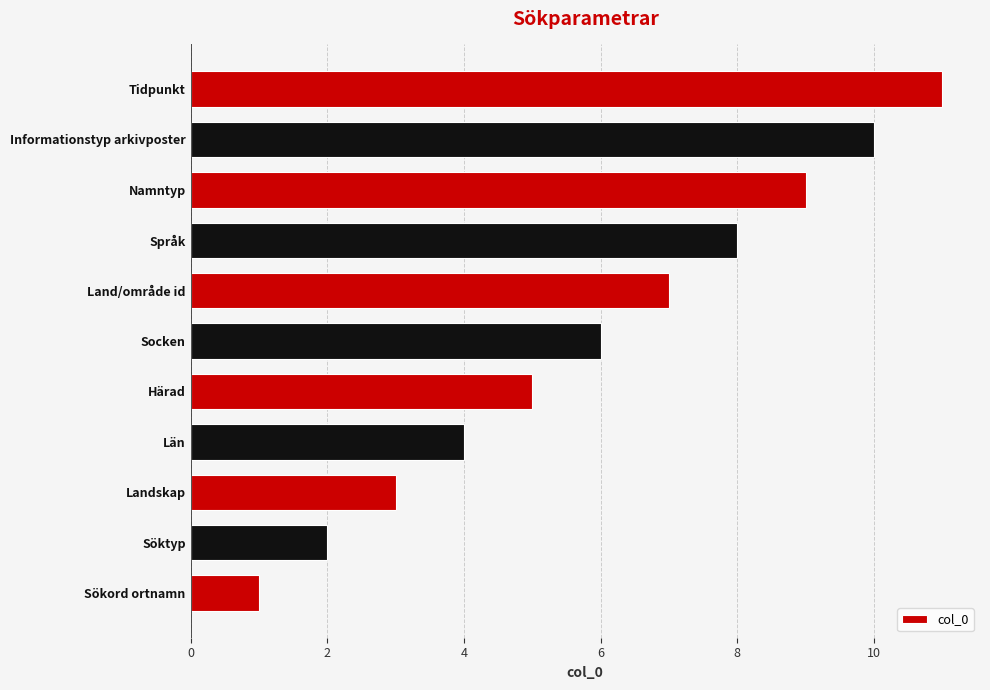

Count the values in the range 3 to 9.

7